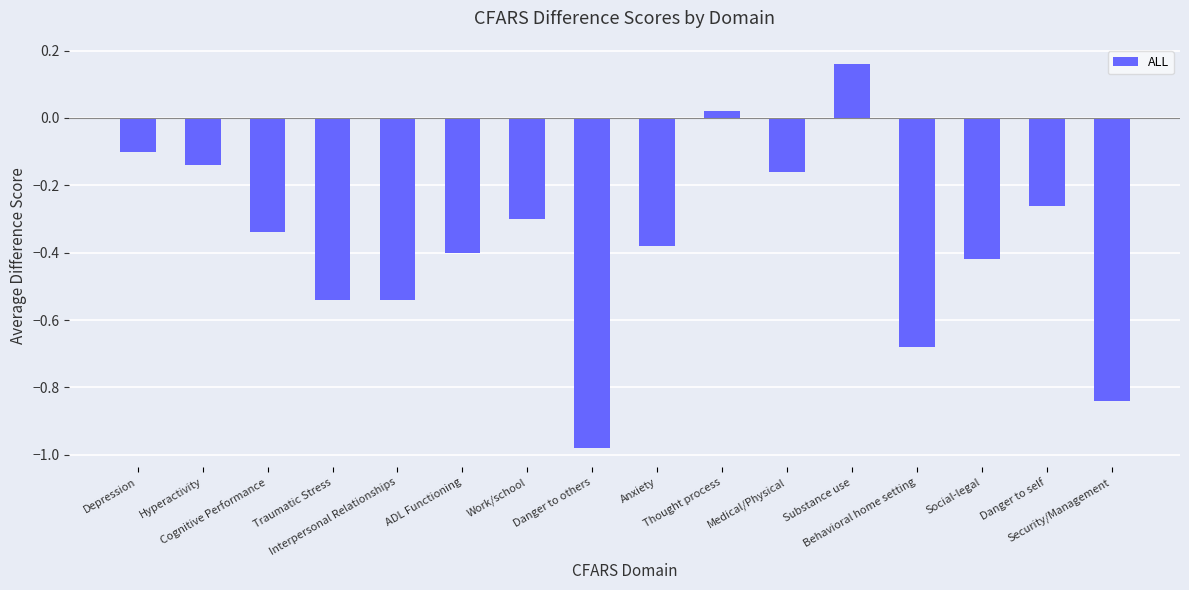

How many positive values are there?

2